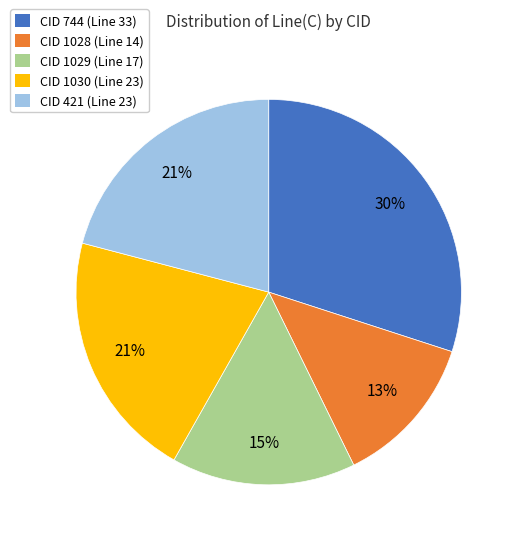

Count the number of slices in the pie.

5